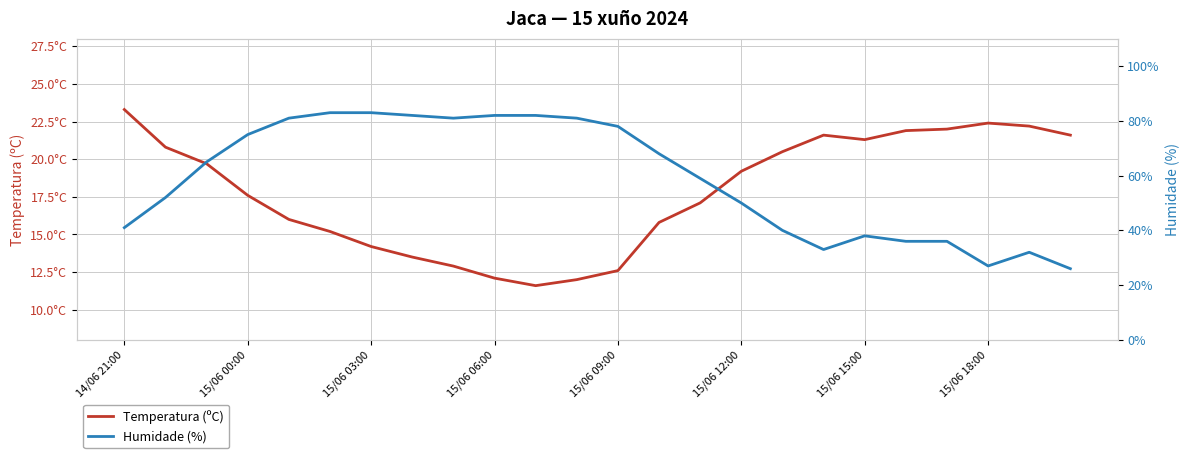

How many data points in Temperatura (ºC) are above 19?

12